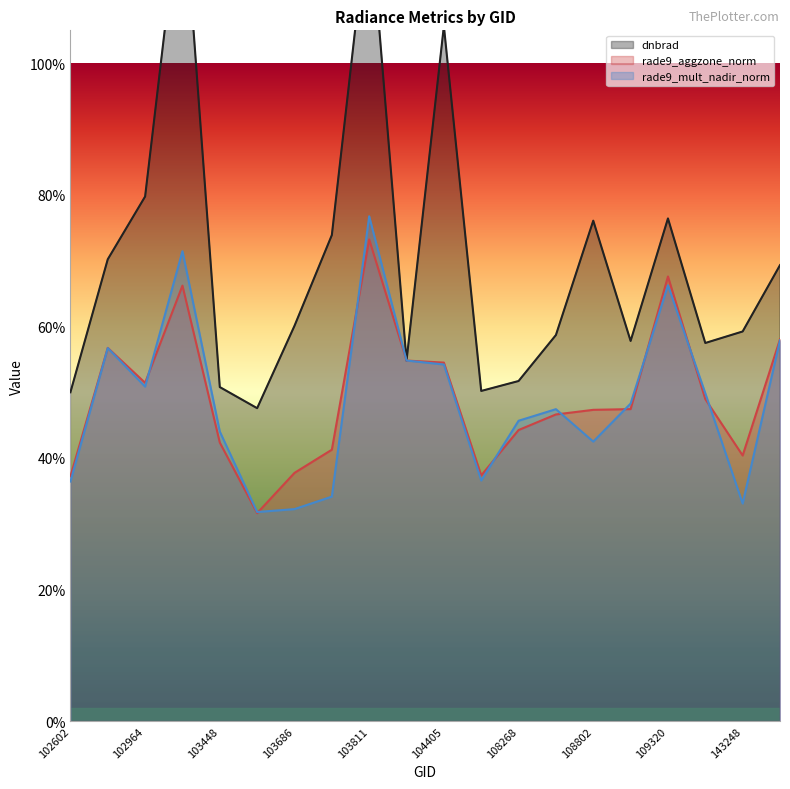

Reading left to right, what are all the values shown in this chart?

dnbrad: 0.5	0.7	0.8	1.3	0.5	0.5	0.6	0.7	1.2	0.5	1.1	0.5	0.5	0.6	0.8	0.6	0.8	0.6	0.6	0.7
rade9_aggzone_norm: 0.4	0.6	0.5	0.7	0.4	0.3	0.4	0.4	0.7	0.5	0.5	0.4	0.4	0.5	0.5	0.5	0.7	0.5	0.4	0.6
rade9_mult_nadir_norm: 0.4	0.6	0.5	0.7	0.4	0.3	0.3	0.3	0.8	0.5	0.5	0.4	0.5	0.5	0.4	0.5	0.7	0.5	0.3	0.6